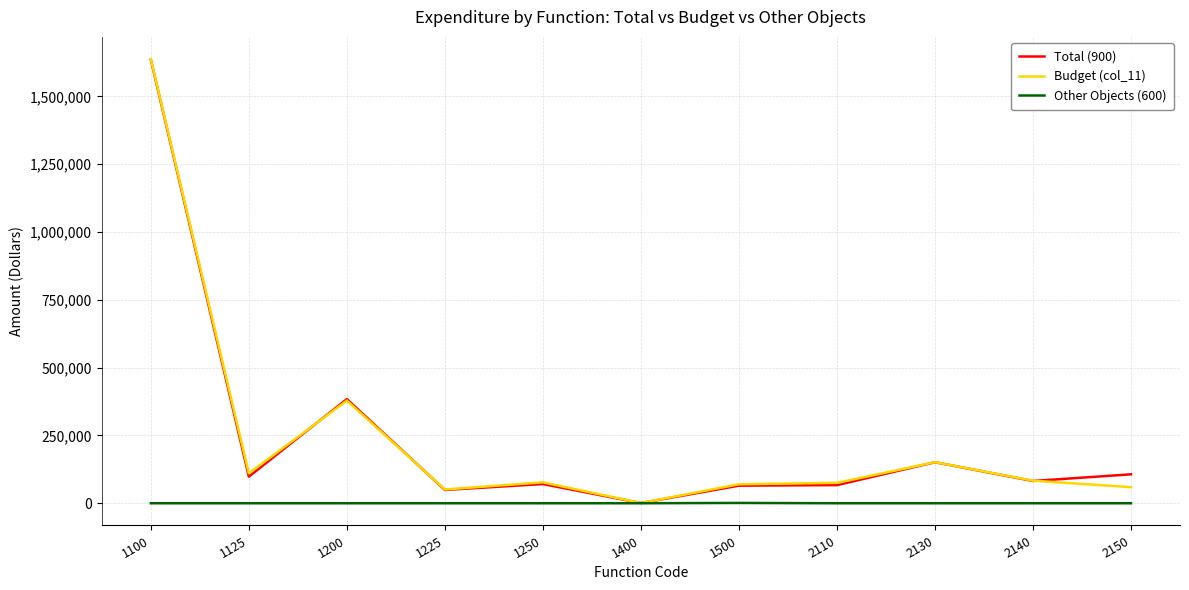

At which category is the sum across all series the highest?

1100